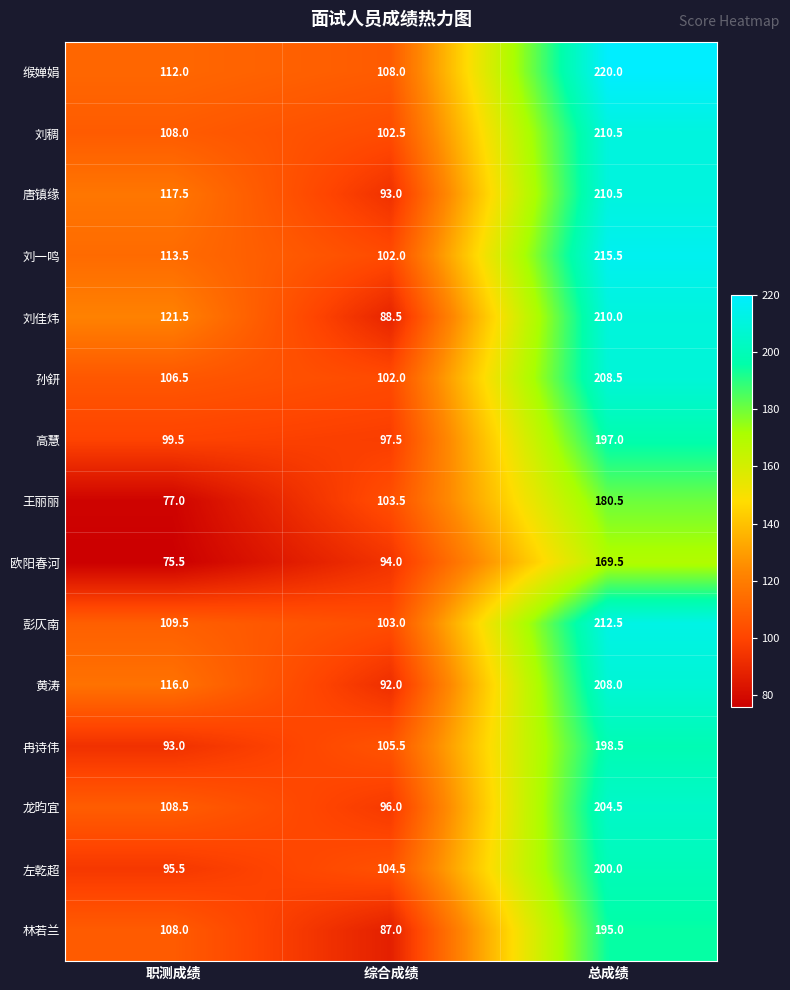

What is the total value across all series at 职测成绩?

1561.5